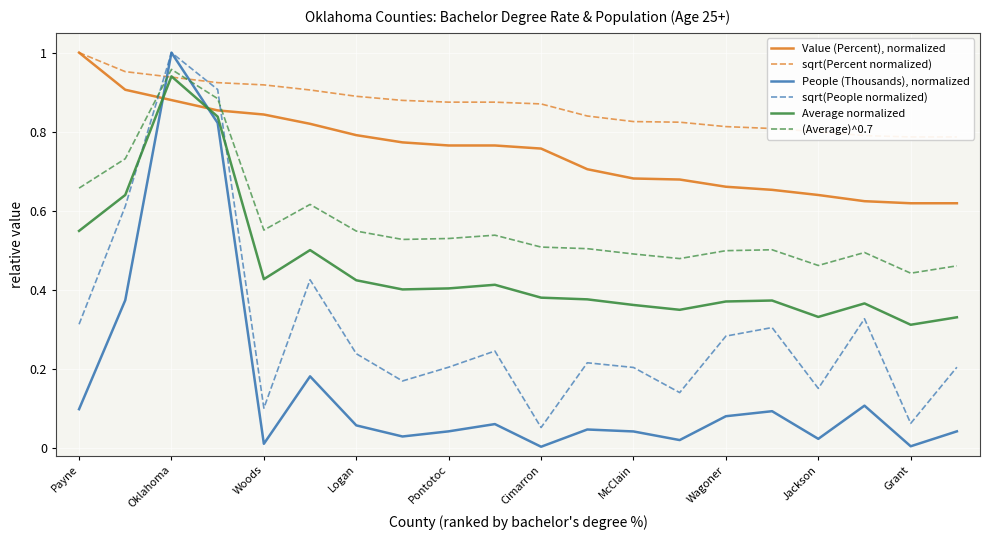

The Value (Percent), normalized series shows 0.4 at Wagoner. True or false?

False